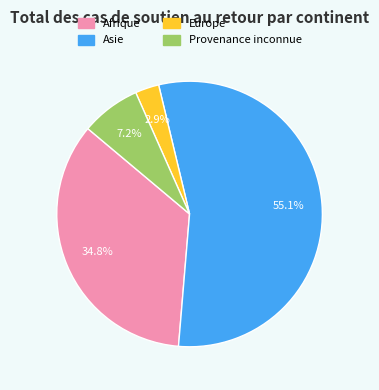

To the nearest percent, what is the average slice percentage?

25%